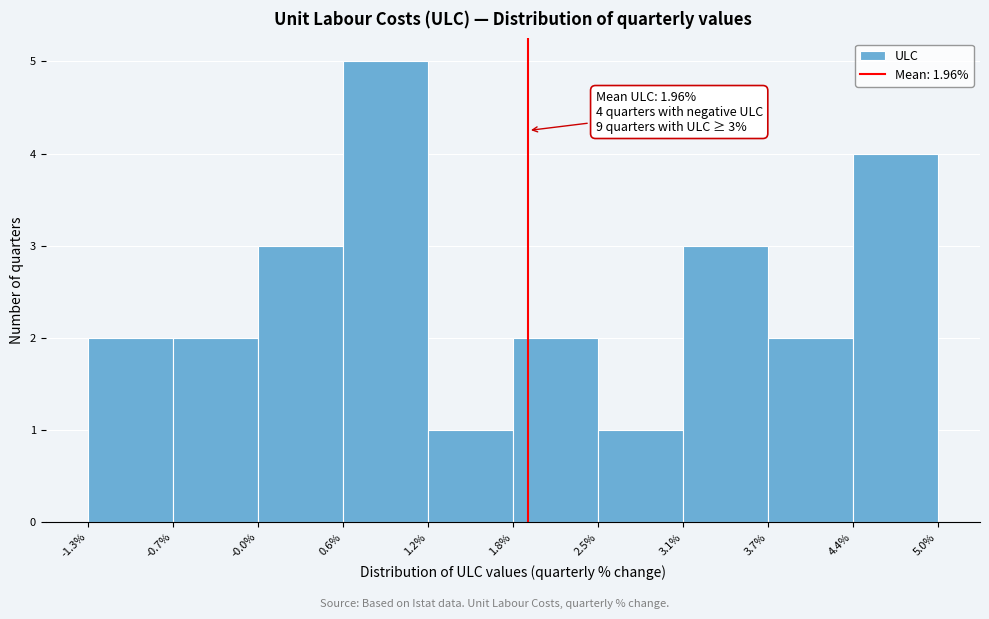

Over which range of the x-axis is the bar tallest?

0.6% to 1.2%